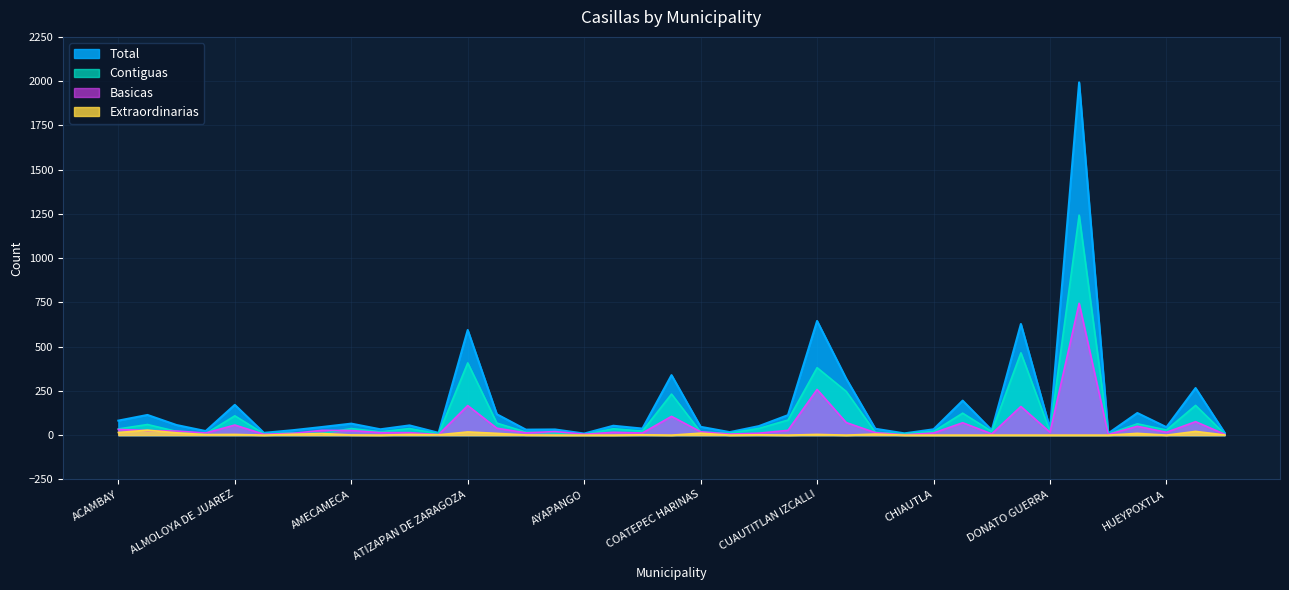

The value of Total at CUAUTITLAN IZCALLI is 645. True or false?

True